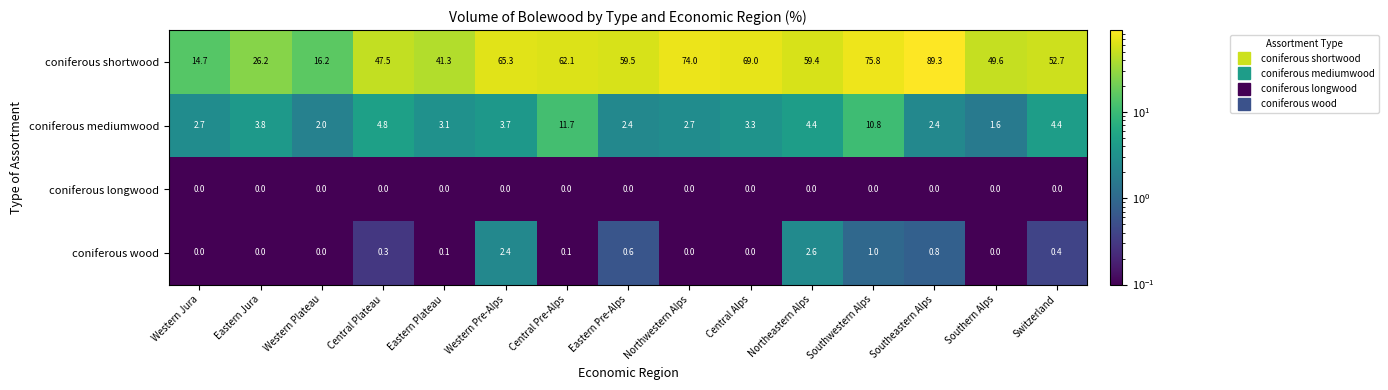

True or false: coniferous wood has a value of 0.8 at Southeastern Alps.

True